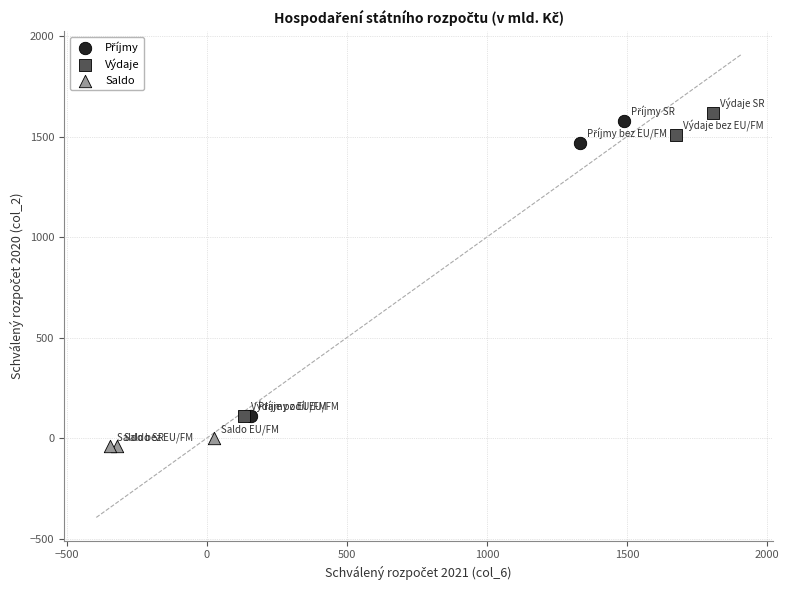

Which series has the largest Y range (max minus min)?

Výdaje